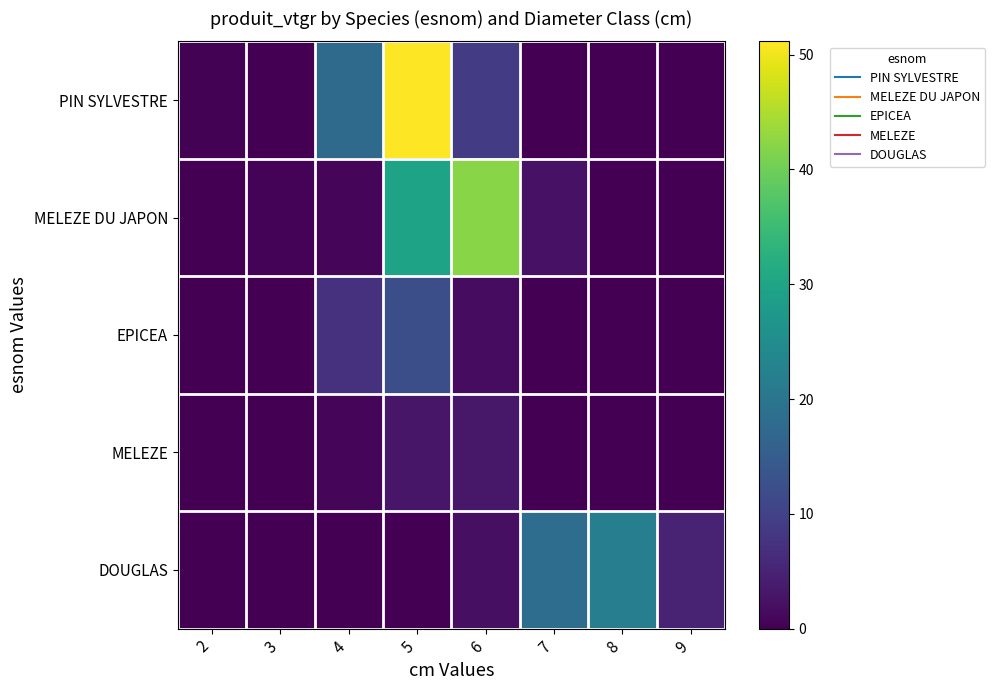

Reading left to right, what are all the values shown in this chart?

PIN SYLVESTRE: 2=0.2	3=0.0	4=17.7	5=51.2	6=9.0	7=0.0	8=0.0	9=0.0
MELEZE DU JAPON: 2=0.0	3=0.4	4=0.8	5=29.7	6=42.1	7=2.5	8=0.0	9=0.0
EPICEA: 2=0.0	3=0.0	4=7.2	5=12.3	6=1.8	7=0.0	8=0.0	9=0.0
MELEZE: 2=0.0	3=0.0	4=0.7	5=3.1	6=3.4	7=0.0	8=0.0	9=0.0
DOUGLAS: 2=0.0	3=0.0	4=0.0	5=0.0	6=2.1	7=18.2	8=21.9	9=5.1